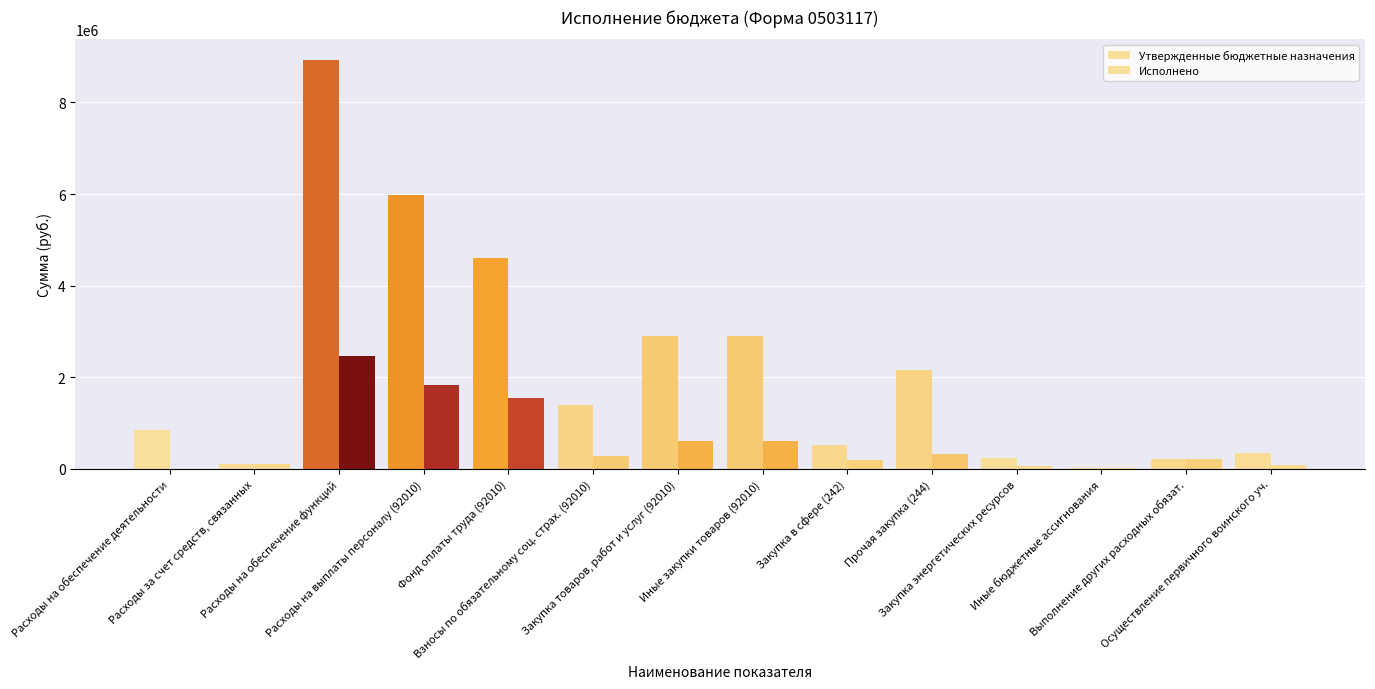

Count the number of categories in the chart.

14